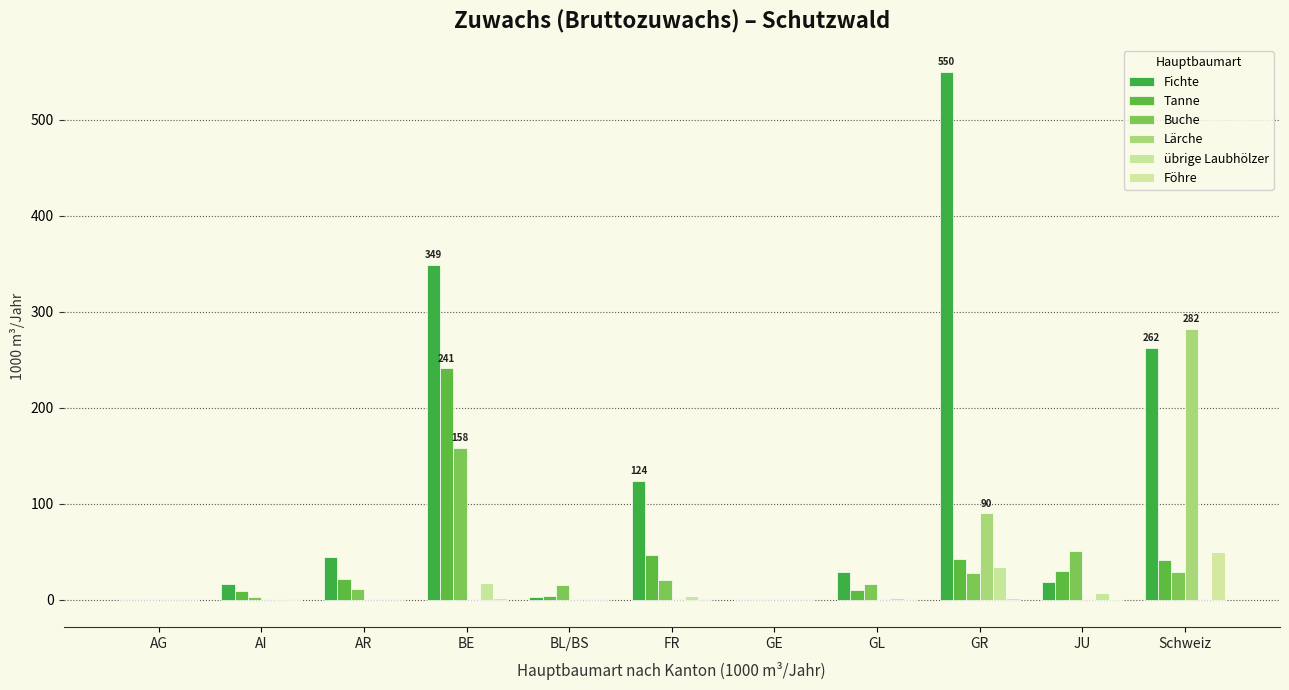

What is the average value of the Tanne series?

41